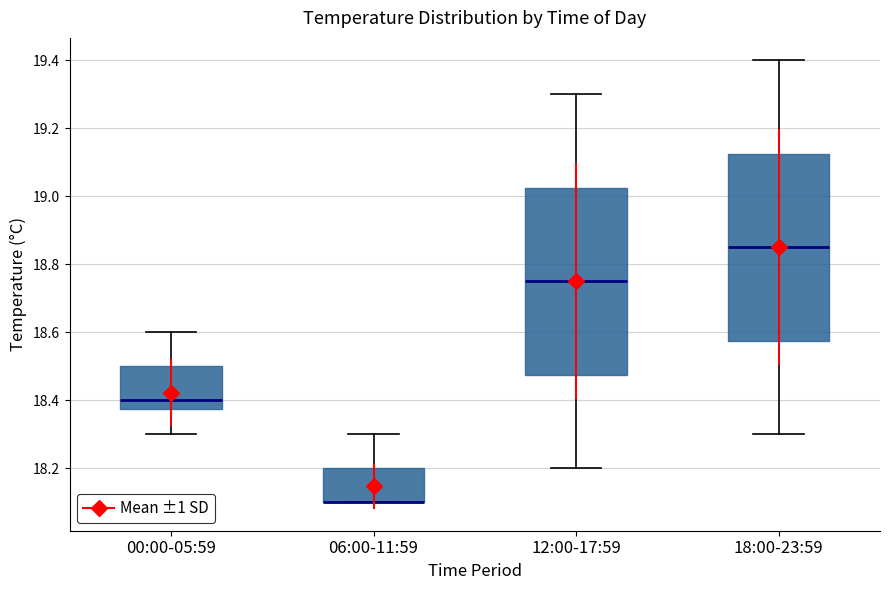

Reading left to right, transcribe this box plot: for each box, give where its median line is, the range the box spans, and where its two whiskers end, as read against the y-axis. The values are not printed on the chart, so give them approximately, as read against the axis.

00:00-05:59: median 18.40, box 18.38 to 18.50, whiskers 18.30 to 18.60
06:00-11:59: median 18.10 (drawn on the box's lower edge), box 18.10 to 18.20, whiskers 18.10 to 18.30
12:00-17:59: median 18.76, box 18.48 to 19.02, whiskers 18.20 to 19.30
18:00-23:59: median 18.86, box 18.58 to 19.12, whiskers 18.30 to 19.40